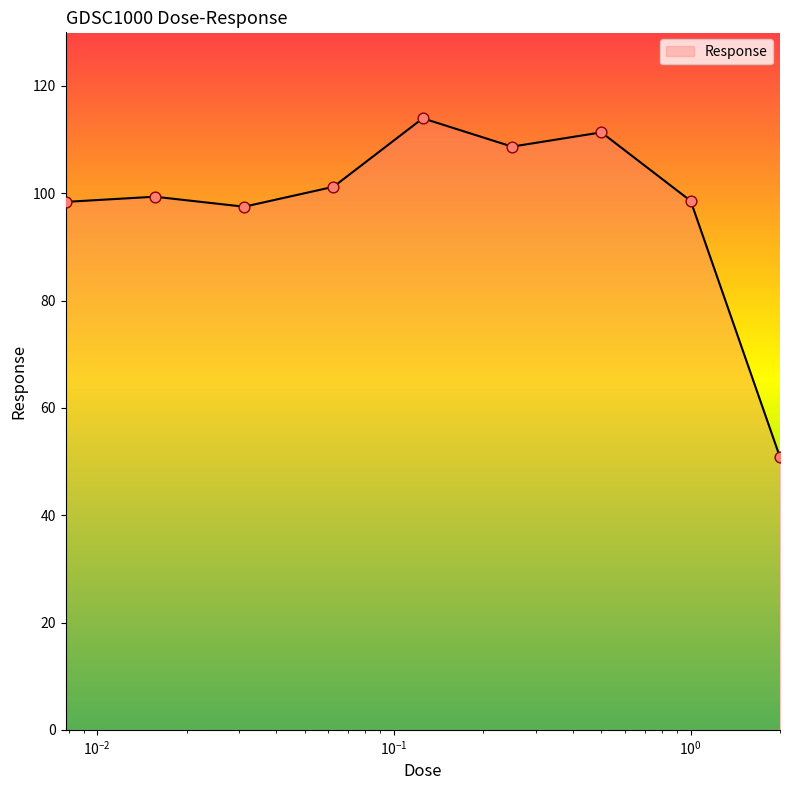

What is the greatest value displayed?

114.0